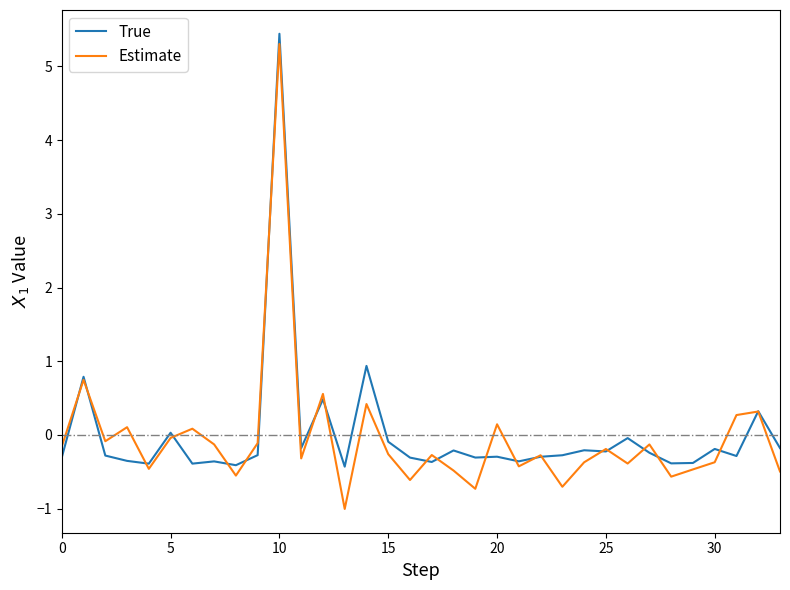

How many values in the Estimate series are below 0?

25